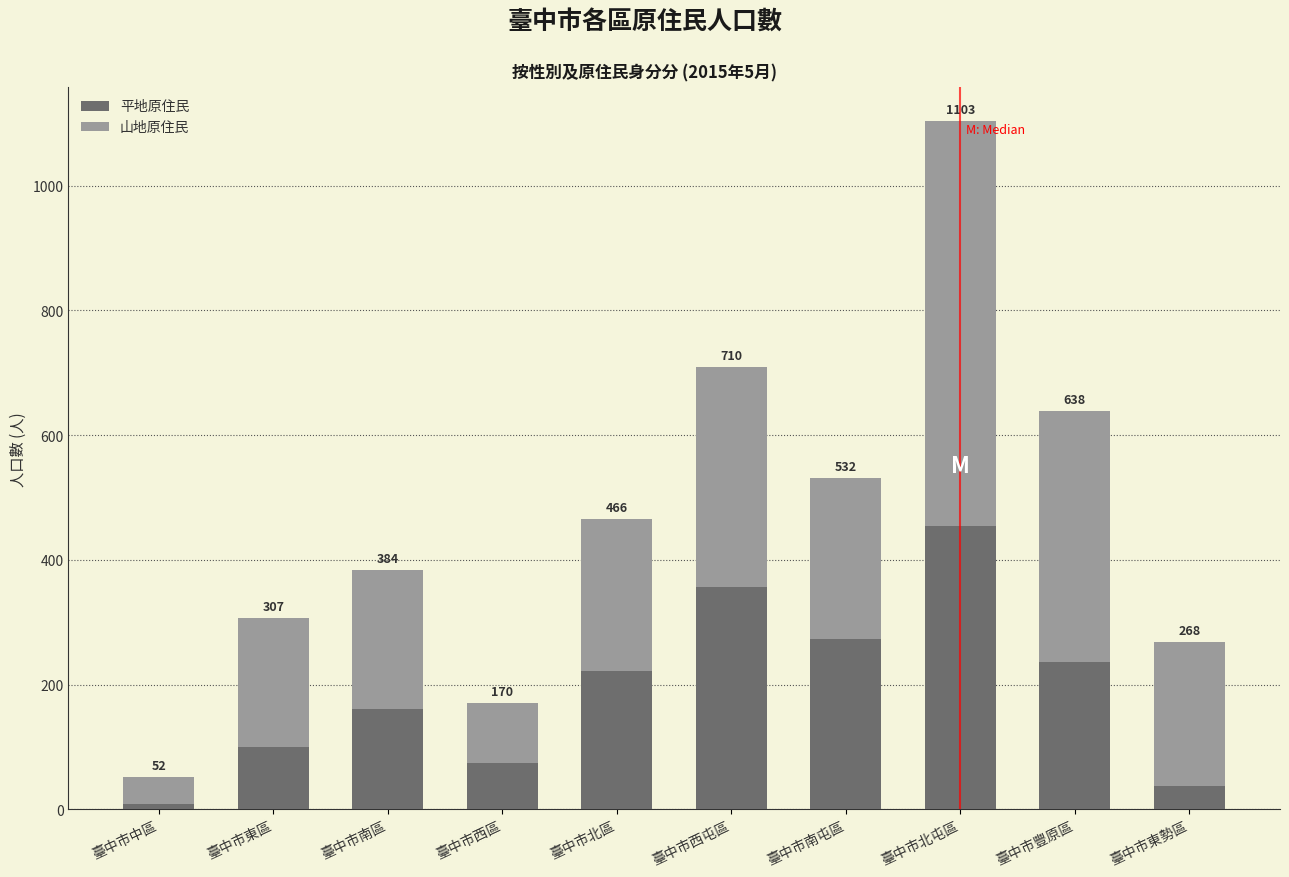

The value of 平地原住民 at 臺中市豐原區 is 136. True or false?

False